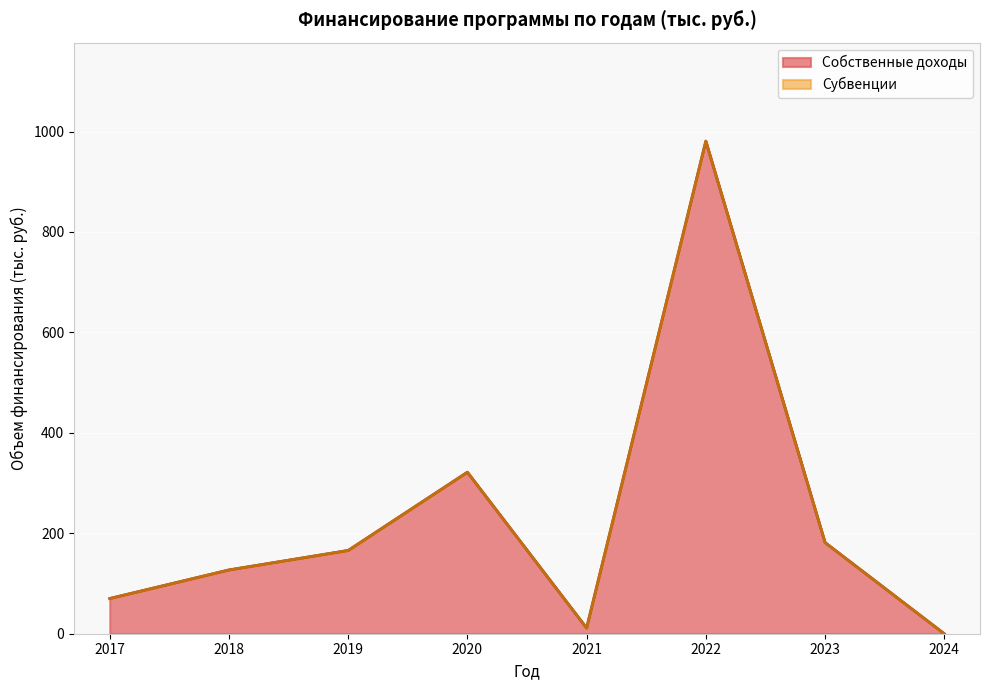

At which category does Объемы финансирования reach its first local peak?

2020